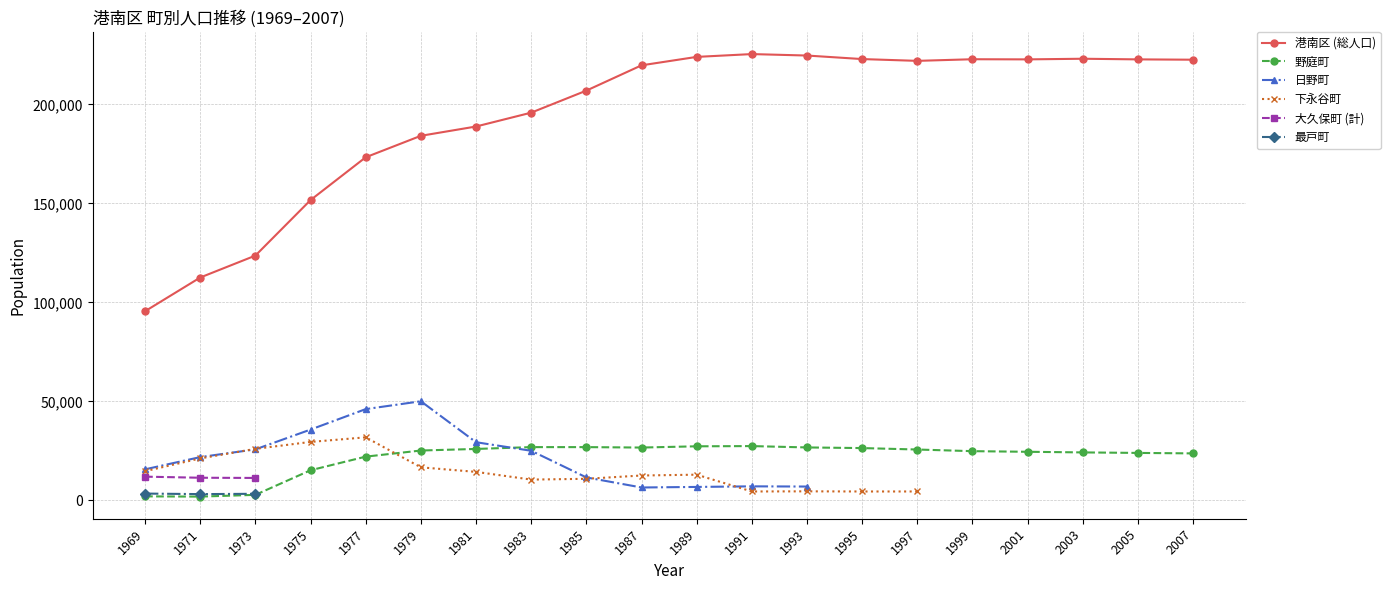

What is the difference between the maximum and second lowest values in the 港南区 (総人口) series?

112841